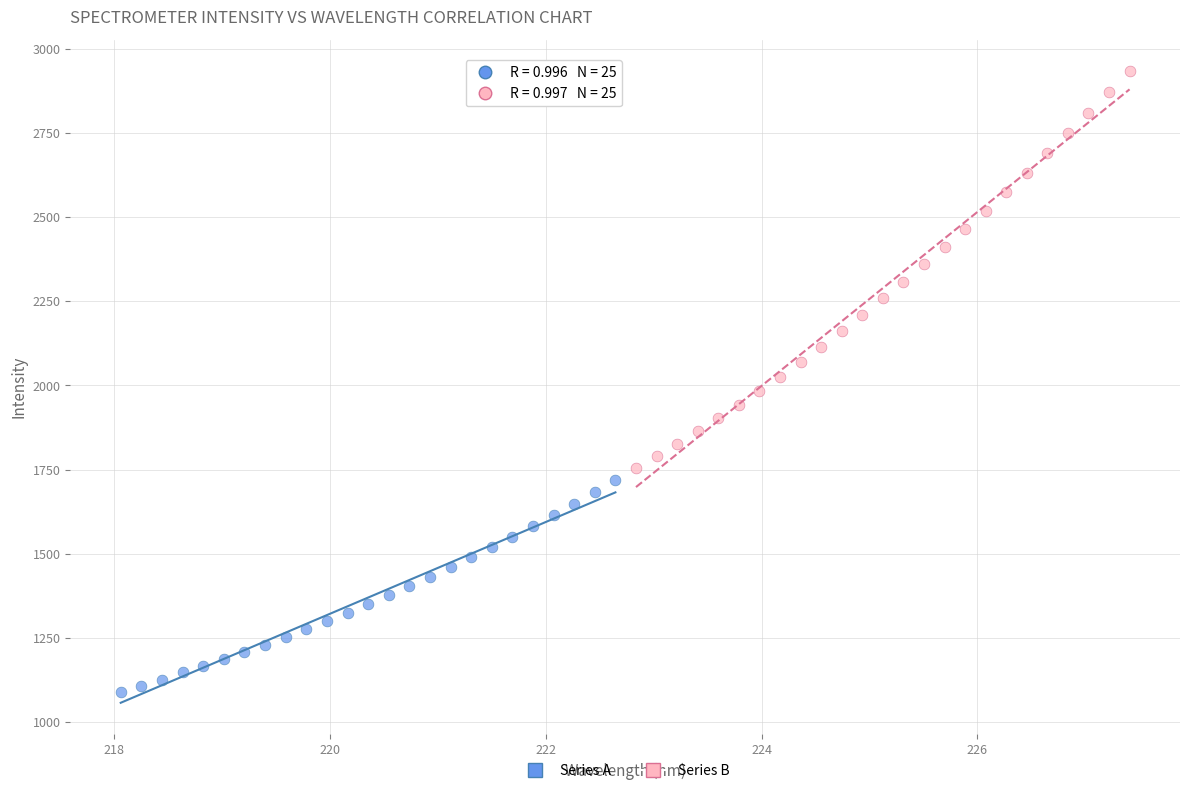

Which series contains the lowest Y value?

Series A